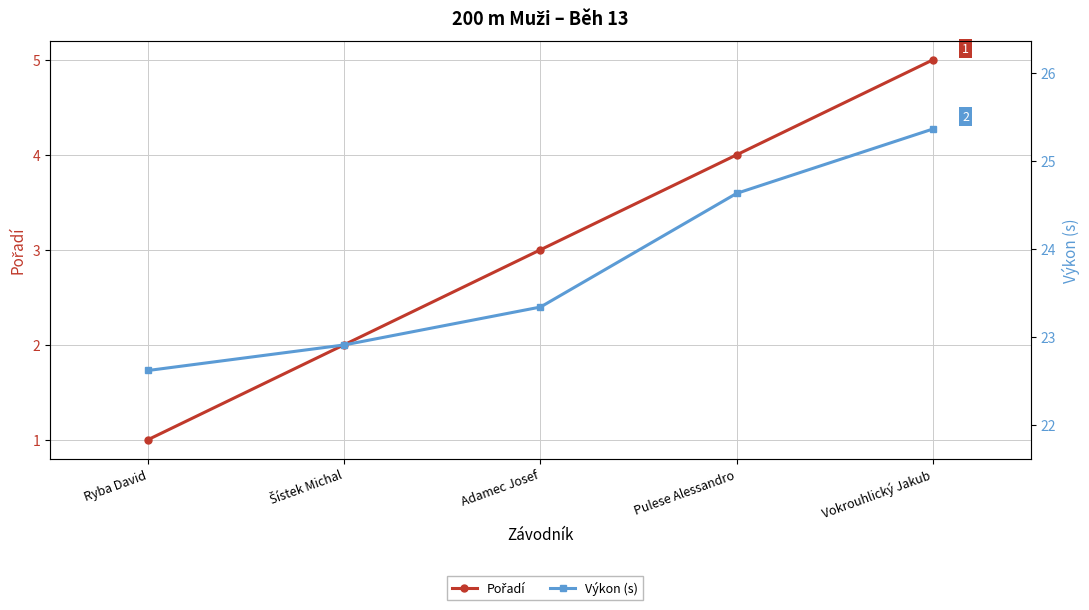

At which category is the sum across all series the highest?

Vokrouhlický Jakub